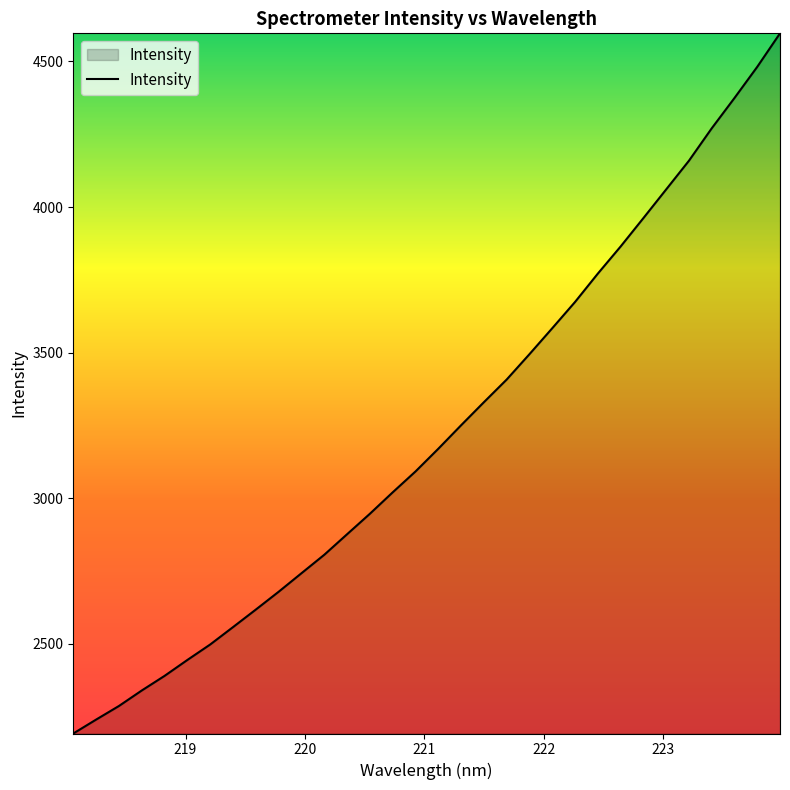

What is the difference between the maximum and minimum values?

2404.8